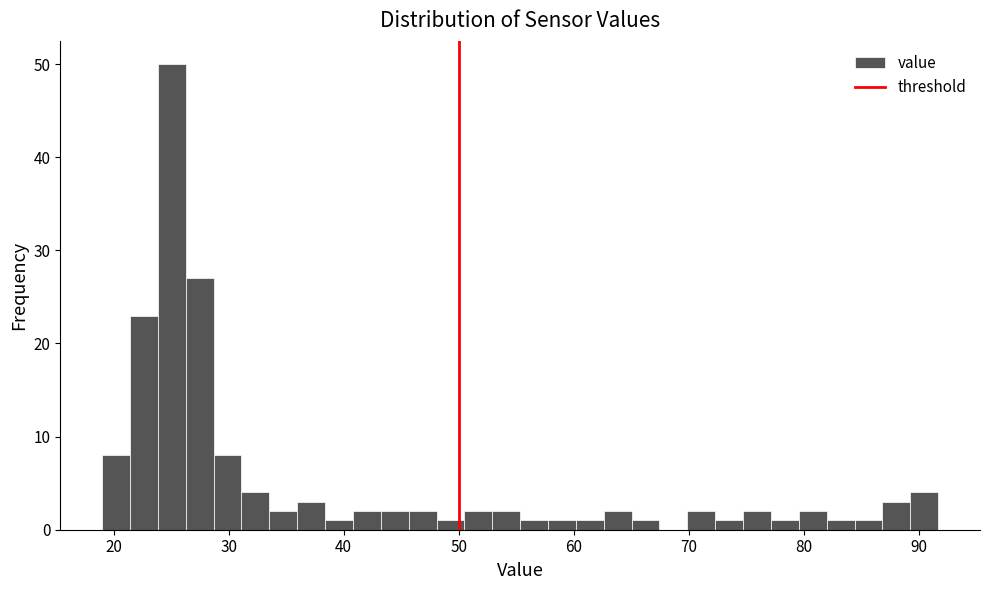

Around what value on the x-axis is the tallest bar? Give the approximate position of its centre, as read against the axis.

25